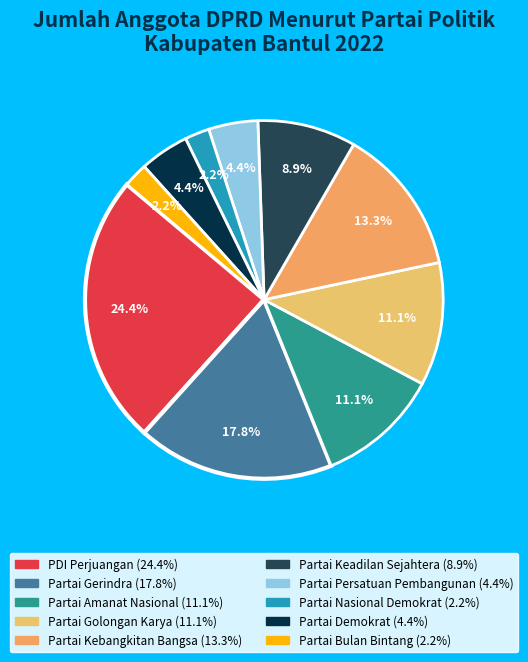

Which slice is the smallest?

Partai Nasional Demokrat